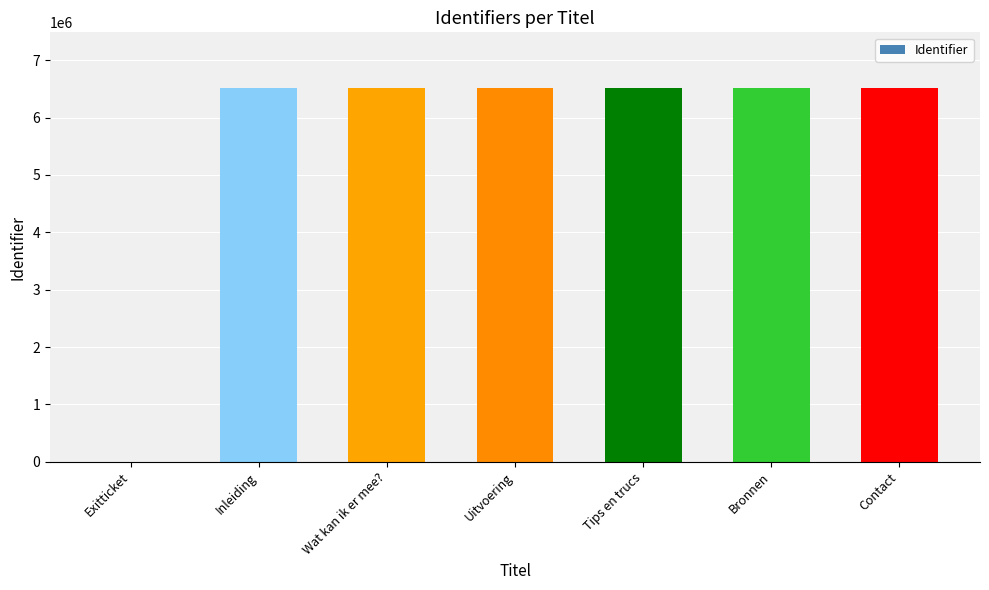

How many distinct data groups are displayed?

1